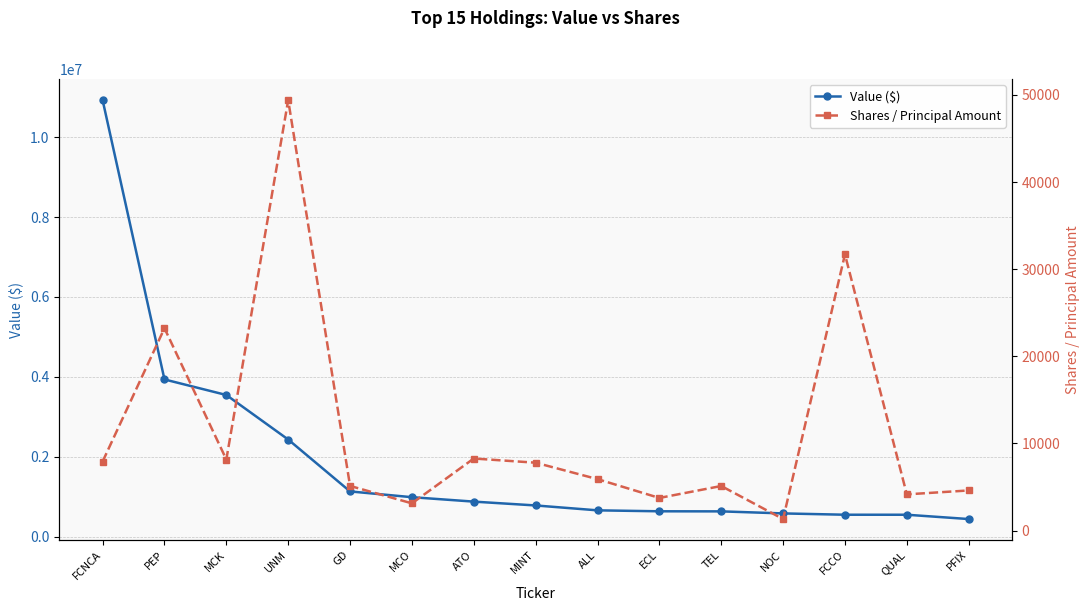

At MCO, list the series in order from largest to smallest.

Value ($), Shares / Principal Amount